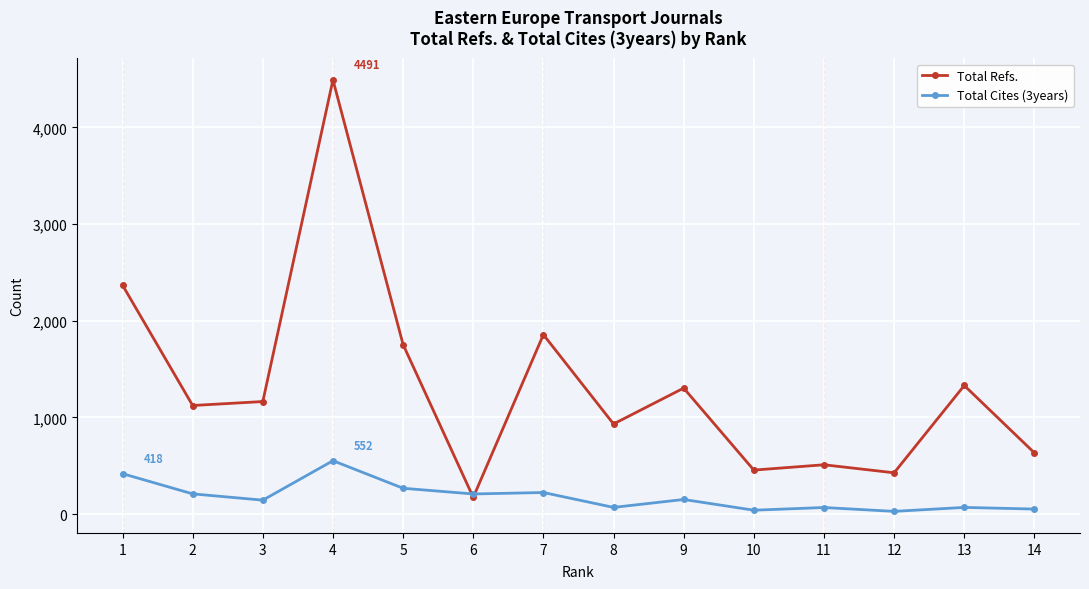

How many lines are shown in the chart?

2